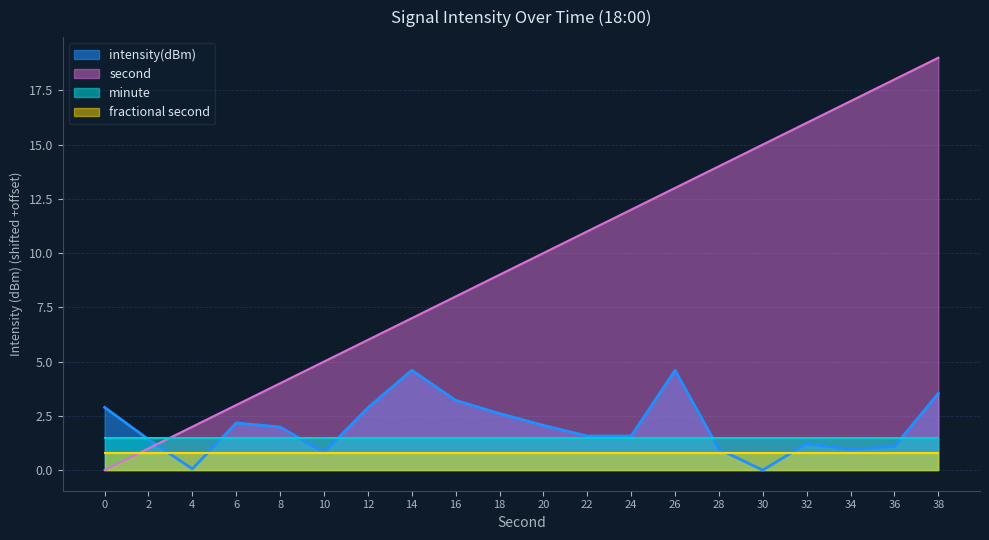

Where do second_norm and intensity(dBm) first cross each other?

2 and 4